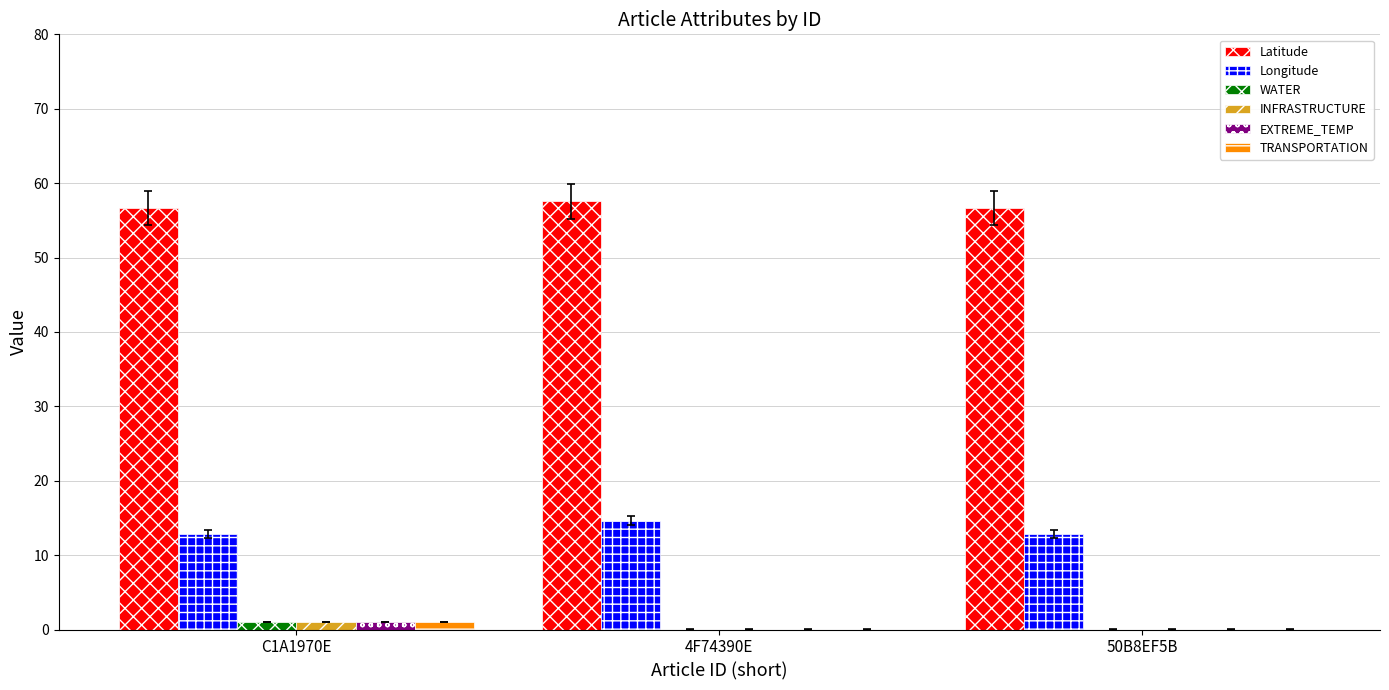

What is the sum of all Latitude values?

170.9